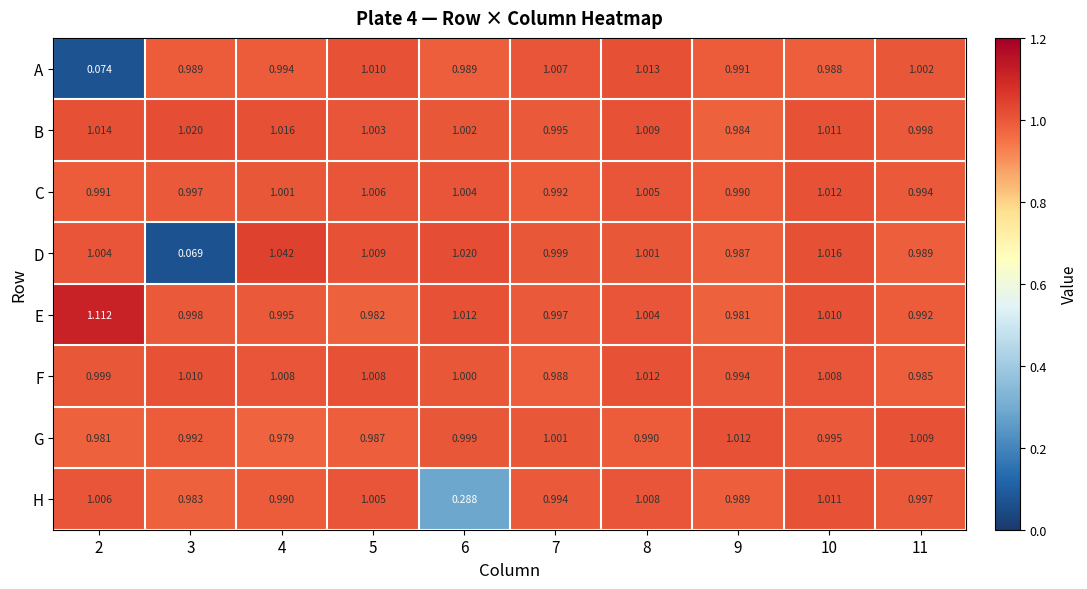

Which series has the largest range (max minus min)?

D